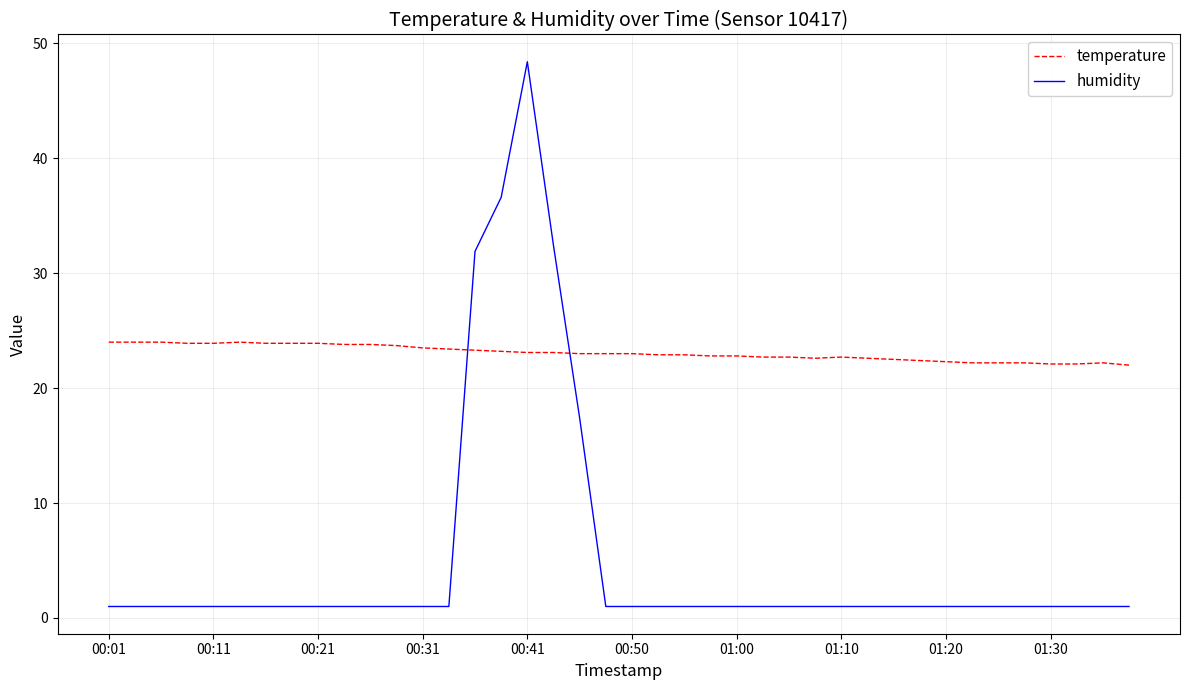

What is the difference between the maximum and minimum values in the humidity series?

47.4